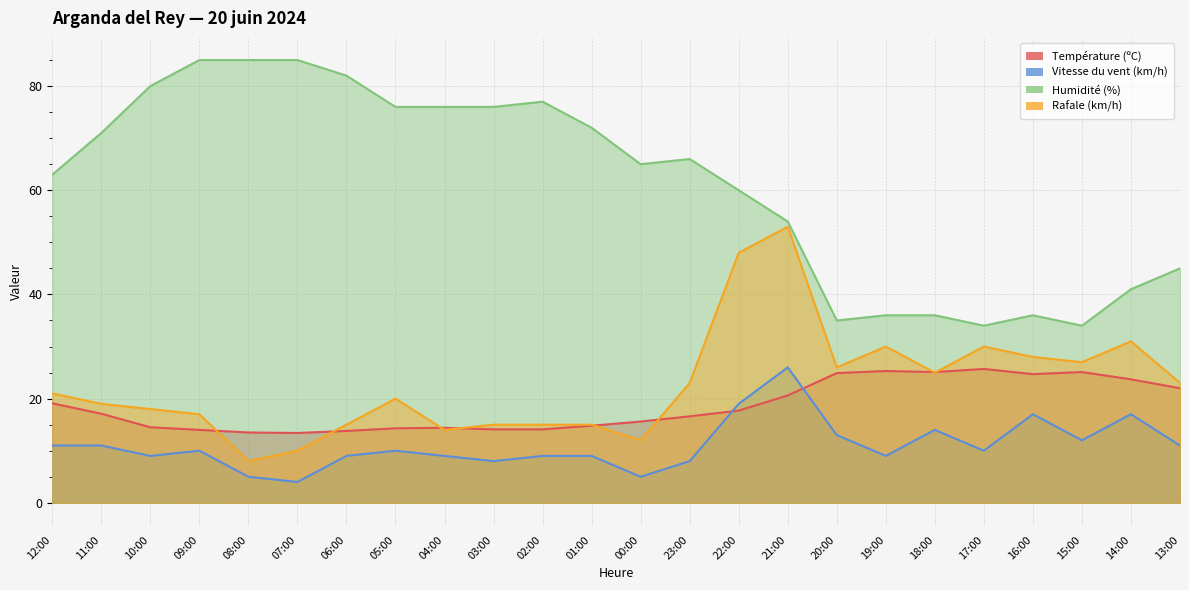

What is the difference between the highest and lowest values at 00:00?

60.0